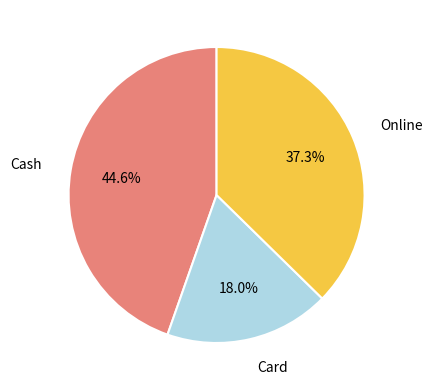

Which slice is the largest?

Cash